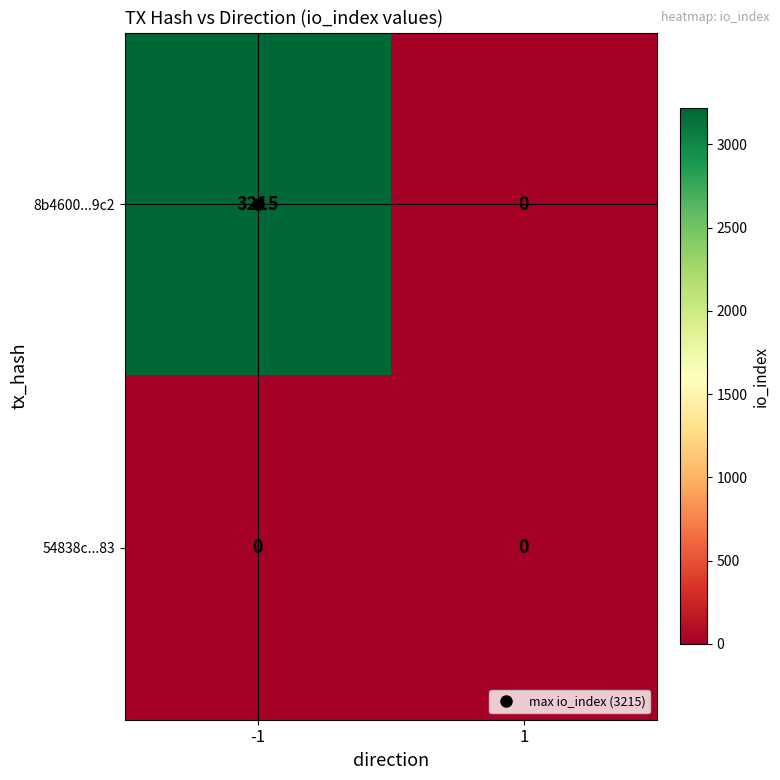

What is the highest value of the 8b4600...9c2 series?

3215